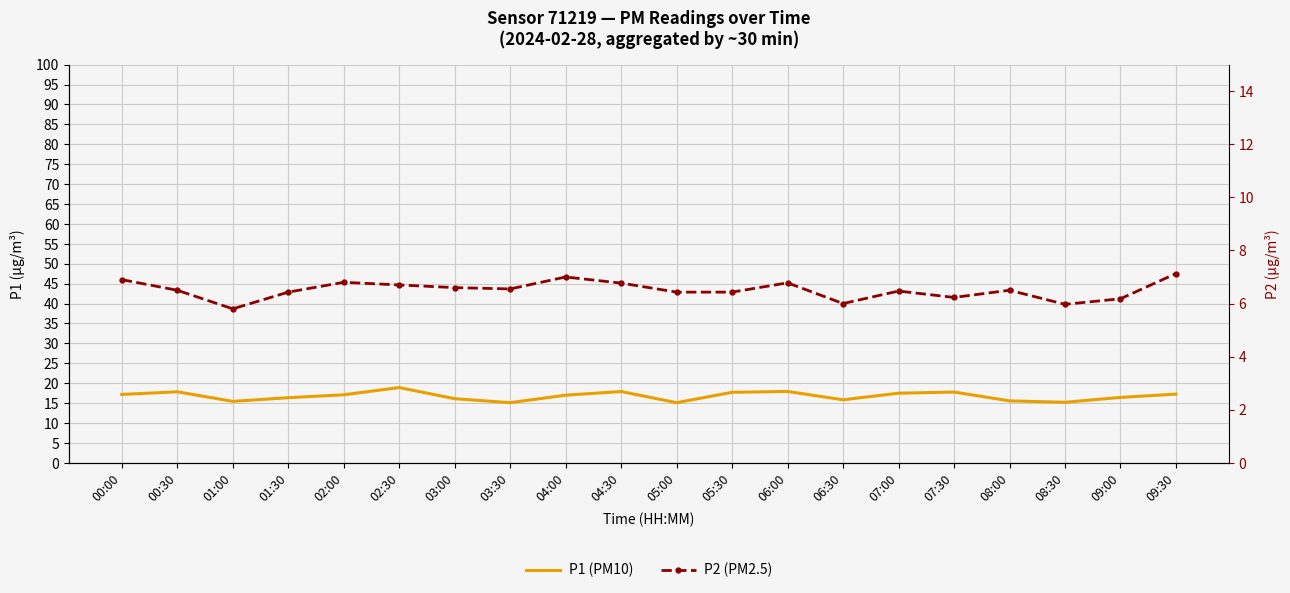

What is the minimum value shown in the chart?

5.8